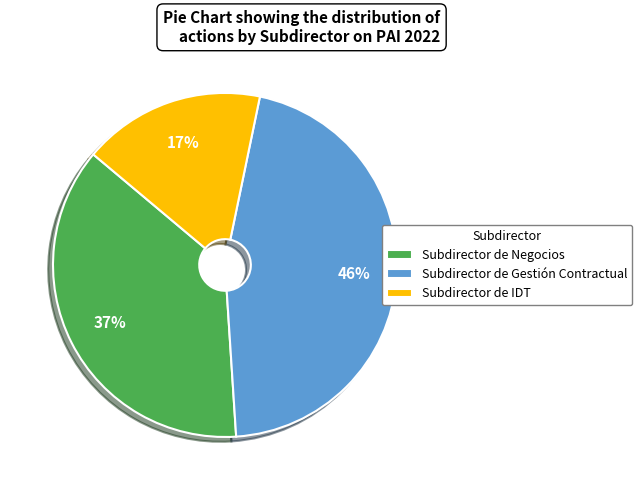

To the nearest percent, what is the average slice percentage?

33%